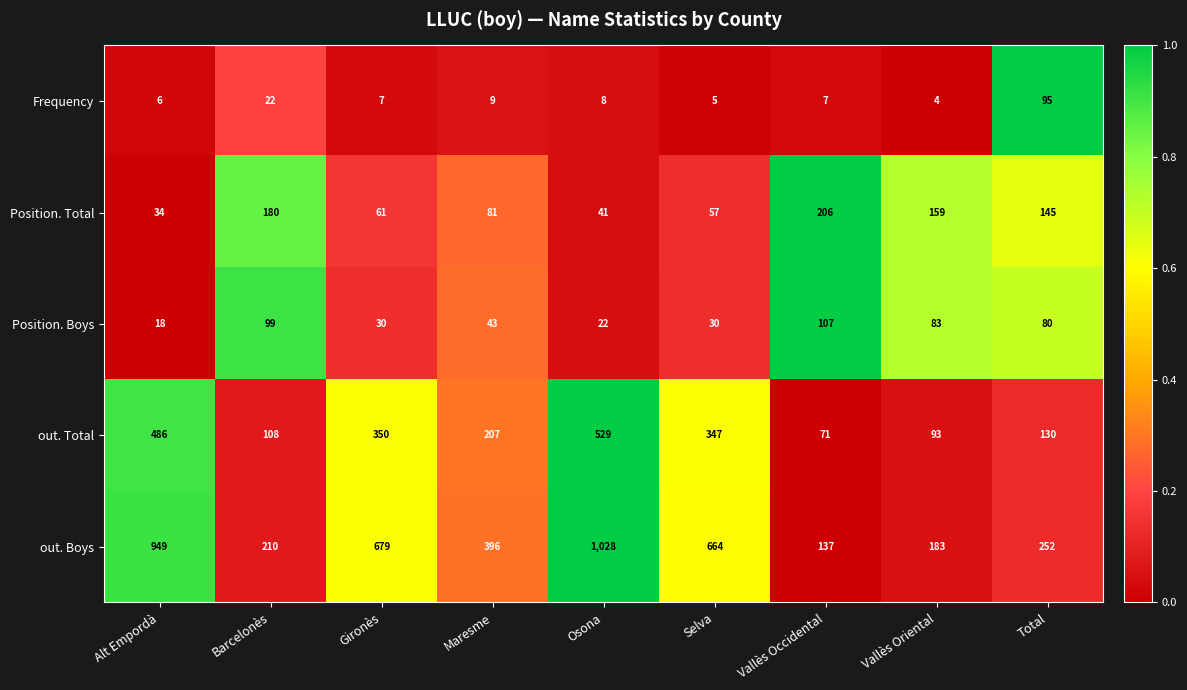

The value of Frequency at Maresme is 9. True or false?

True